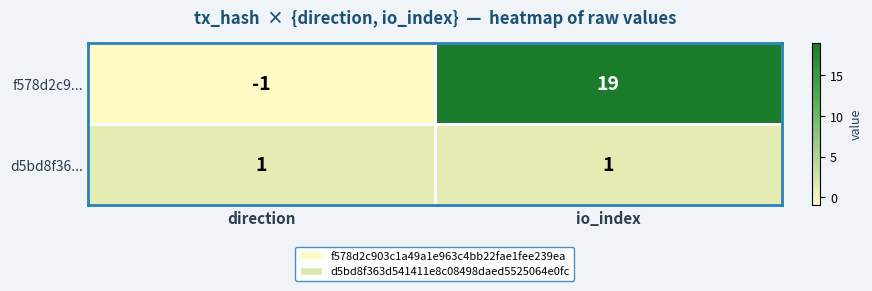

Which series has the largest total across all categories?

f578d2c9...